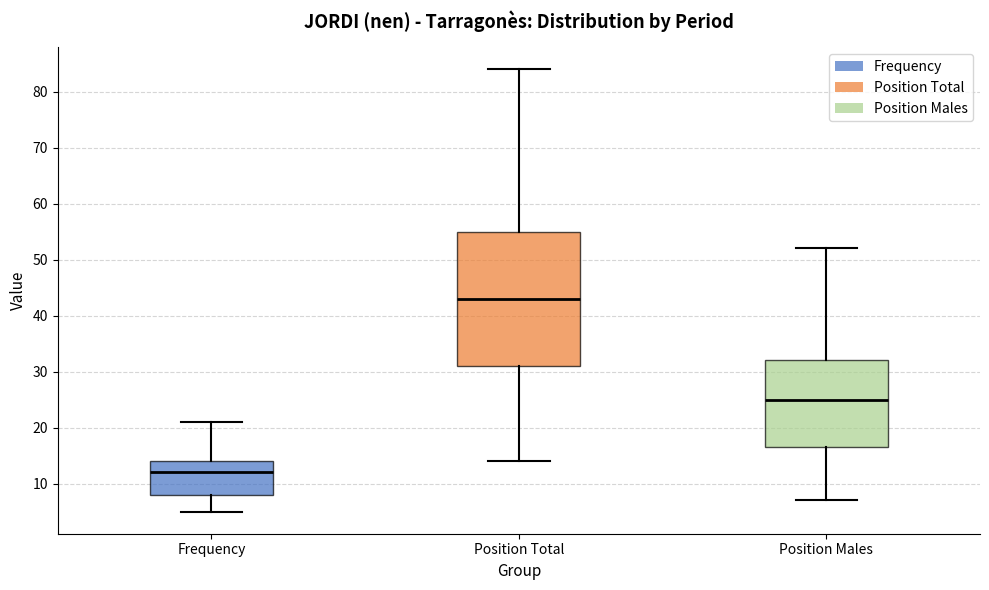

Which box's median line is the highest?

Position Total